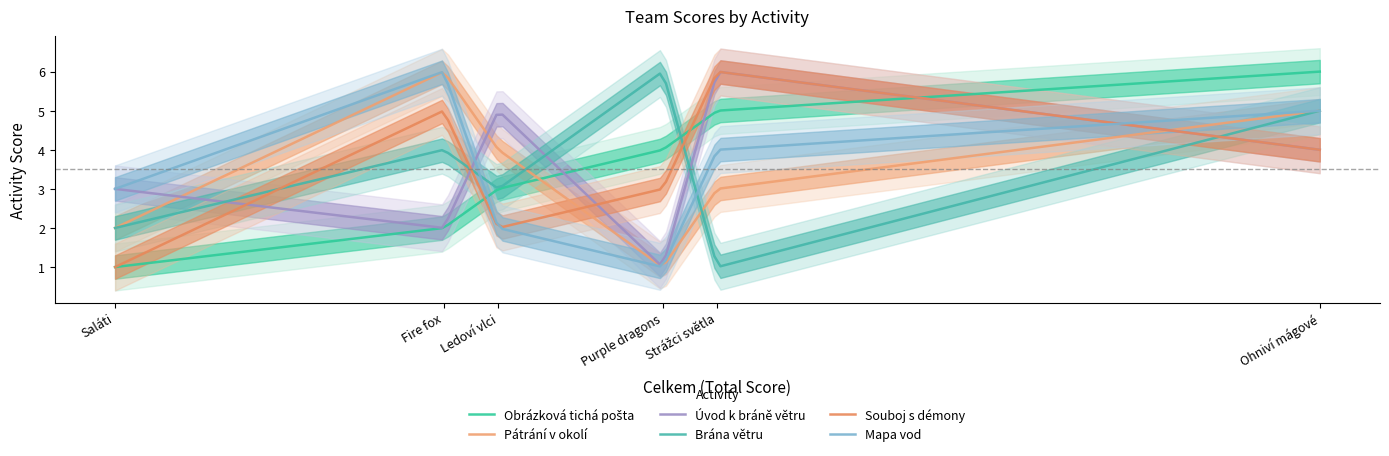

What is the sum of the Úvod k bráně větru values at Ledoví vlci and Saláti?

8